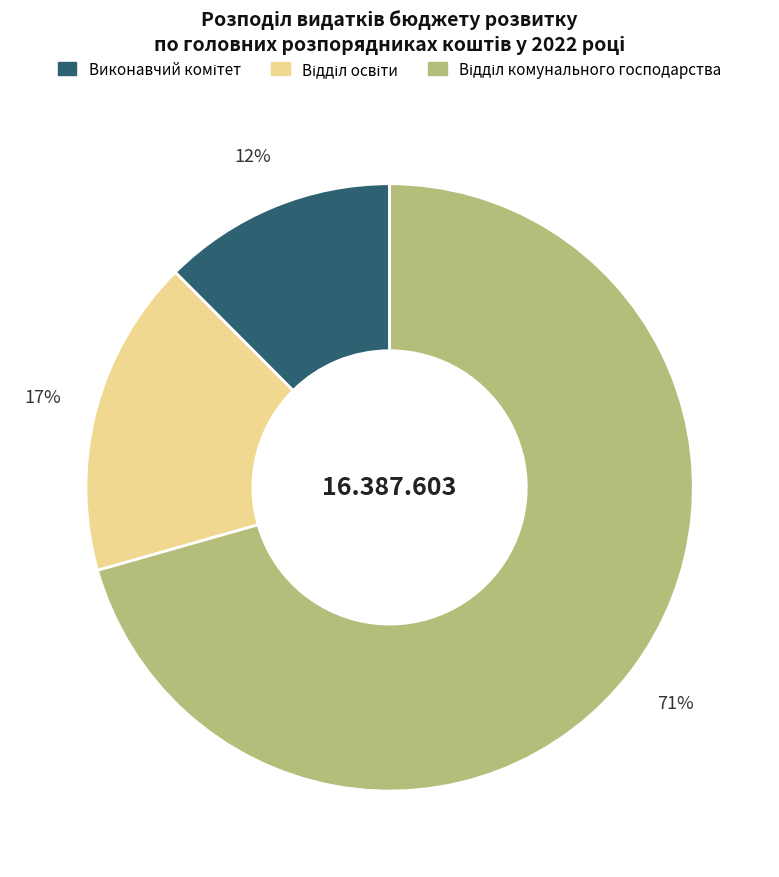

Is there a majority slice in this chart?

Yes